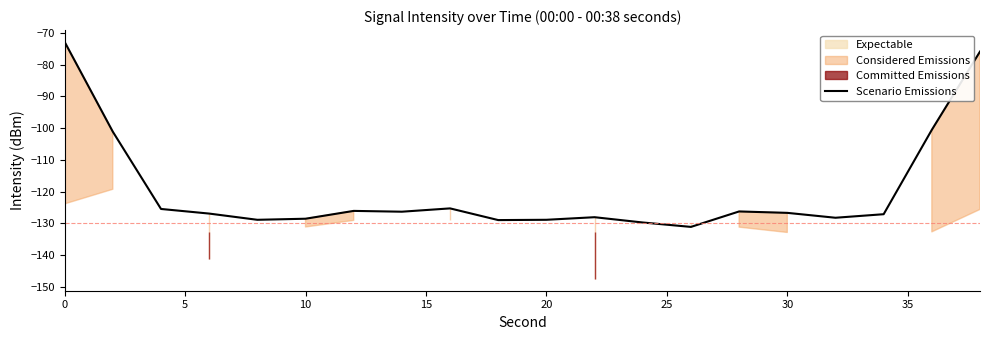

Is this an area chart (filled region under the line)?

No